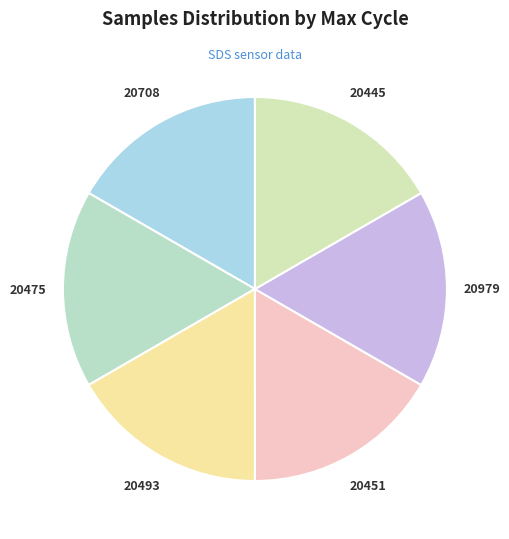

Is it true that 20445 is 11% of the pie?

False